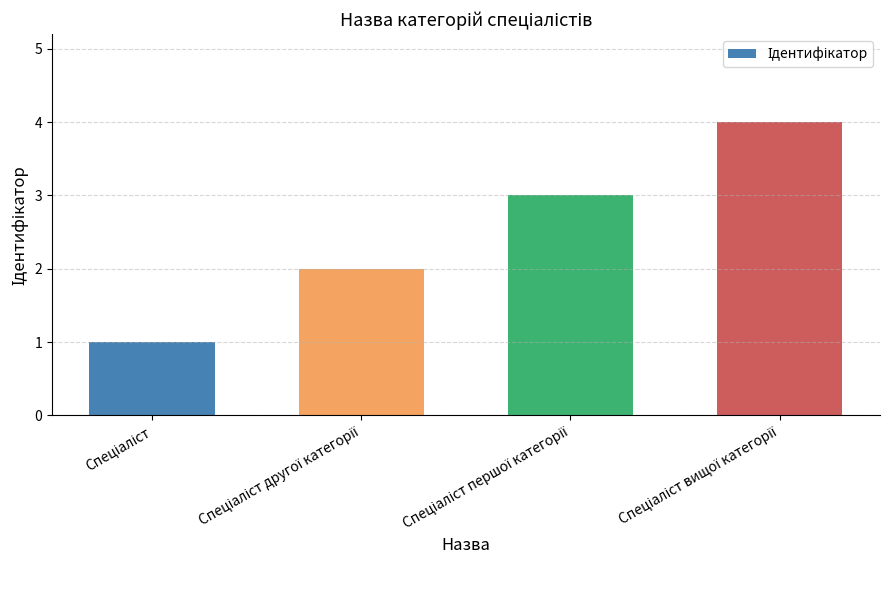

What is the difference between the maximum and minimum values?

3